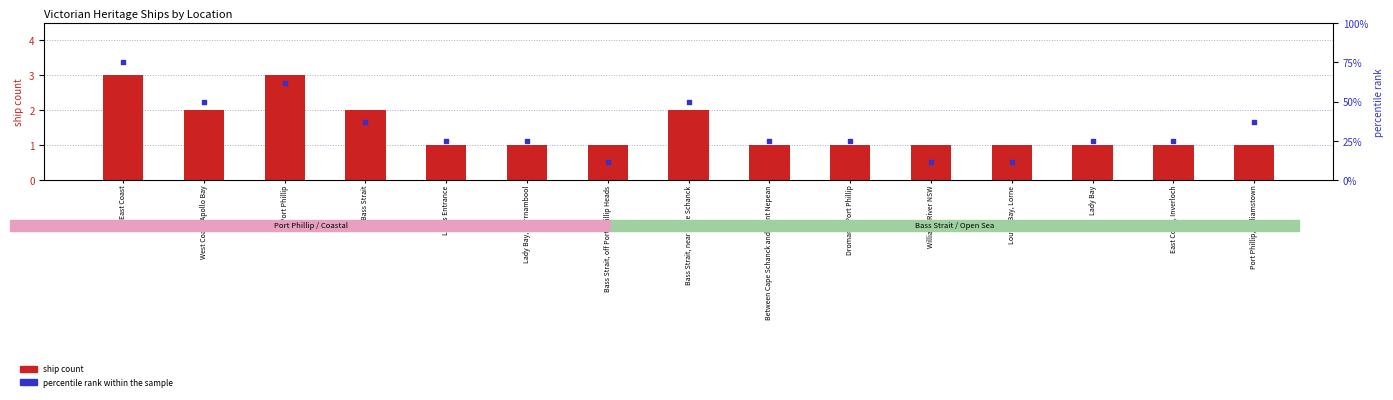

What are all the series names shown in the legend?

ship count, percentile rank within the sample